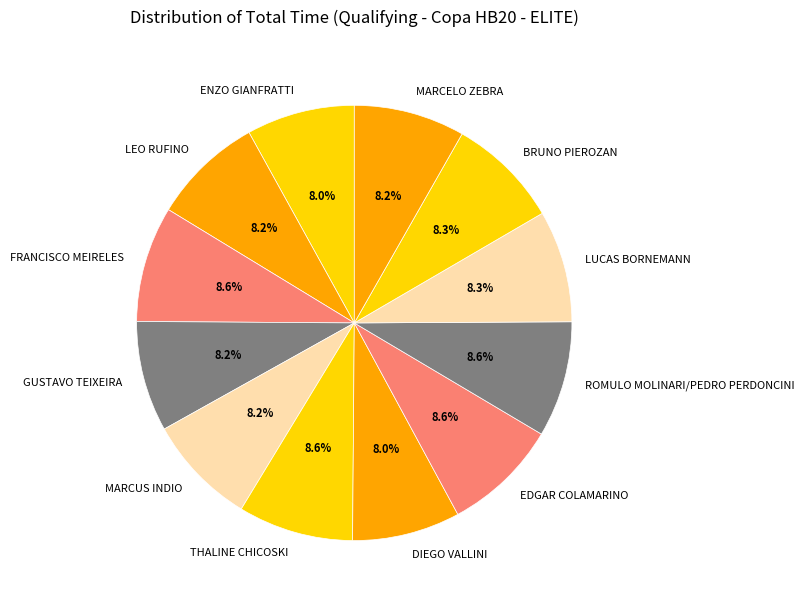

True or false: MARCUS INDIO accounts for 2% of the total.

False